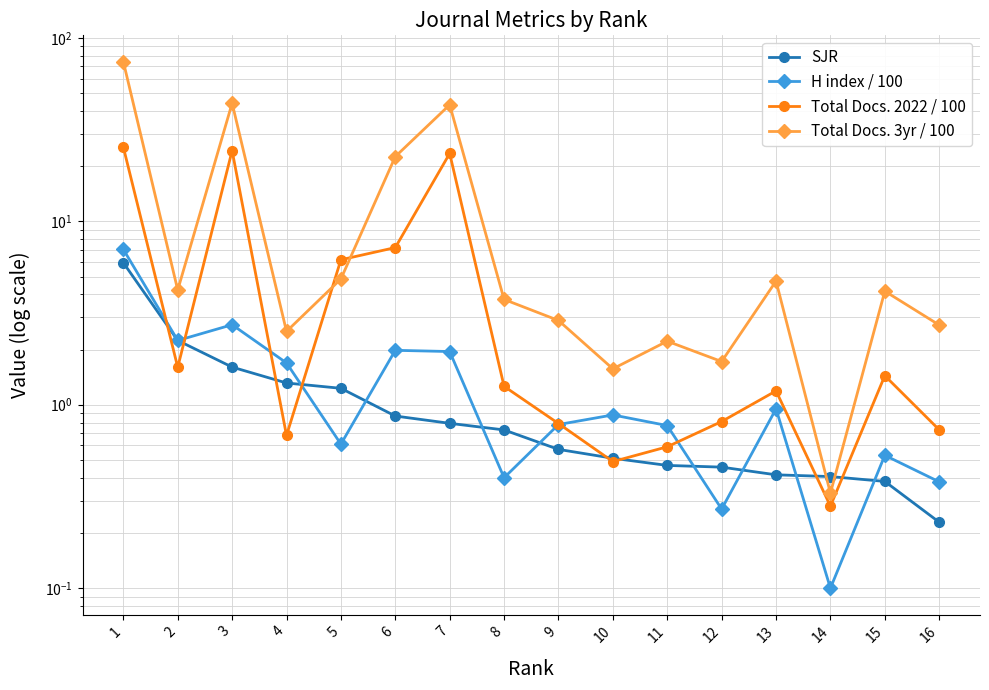

The SJR series shows 3.7 at 2. True or false?

False